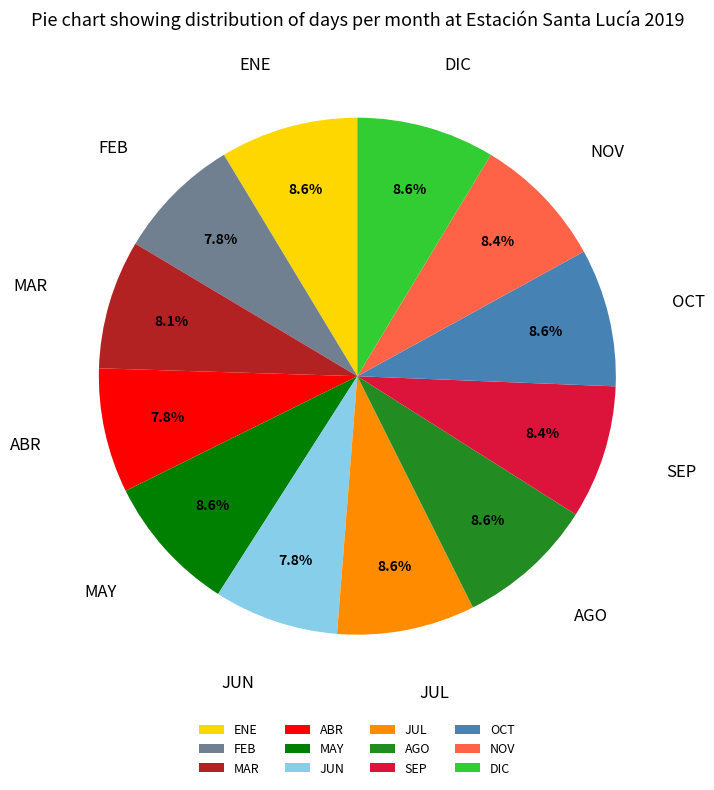

Is it true that MAR is 8% of the pie?

True